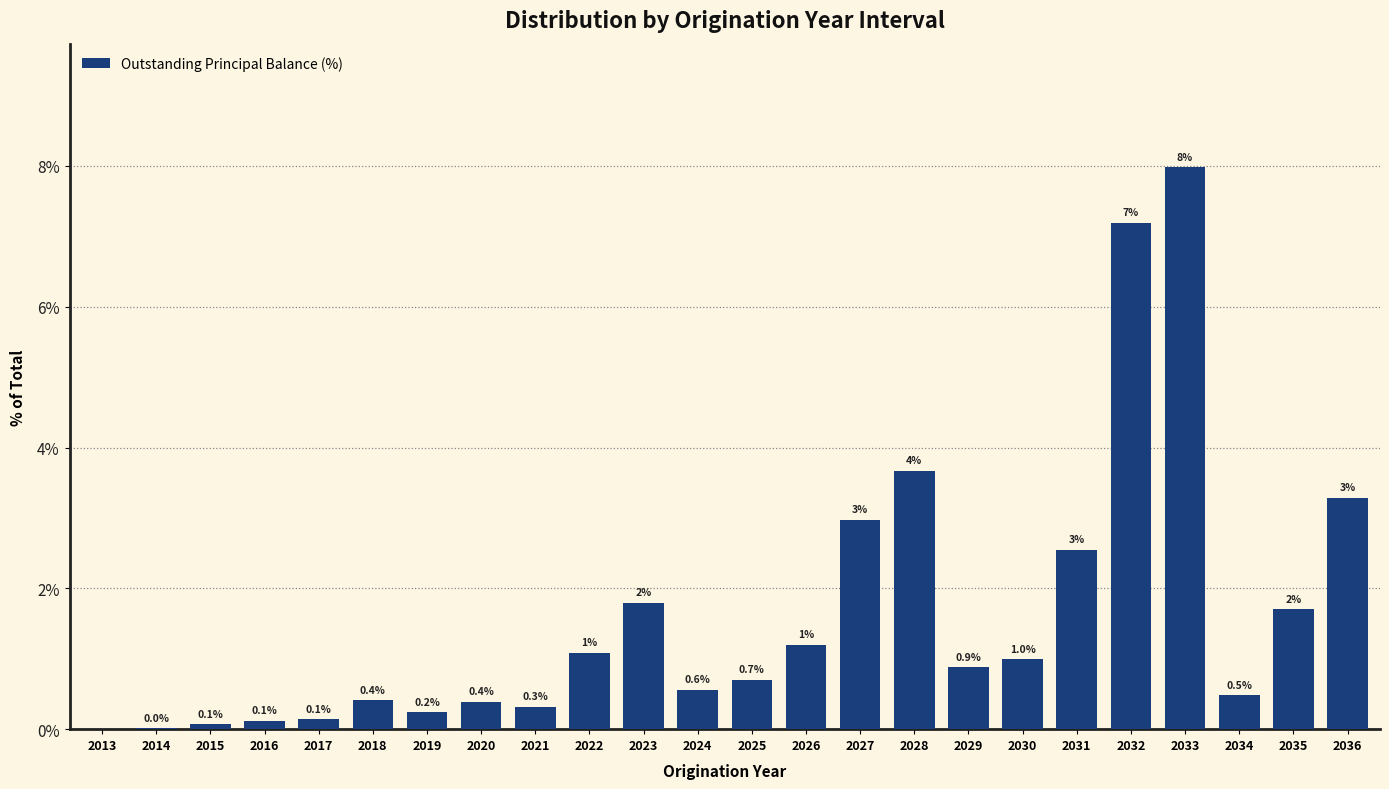

At which category does the chart reach its peak across all series?

2033